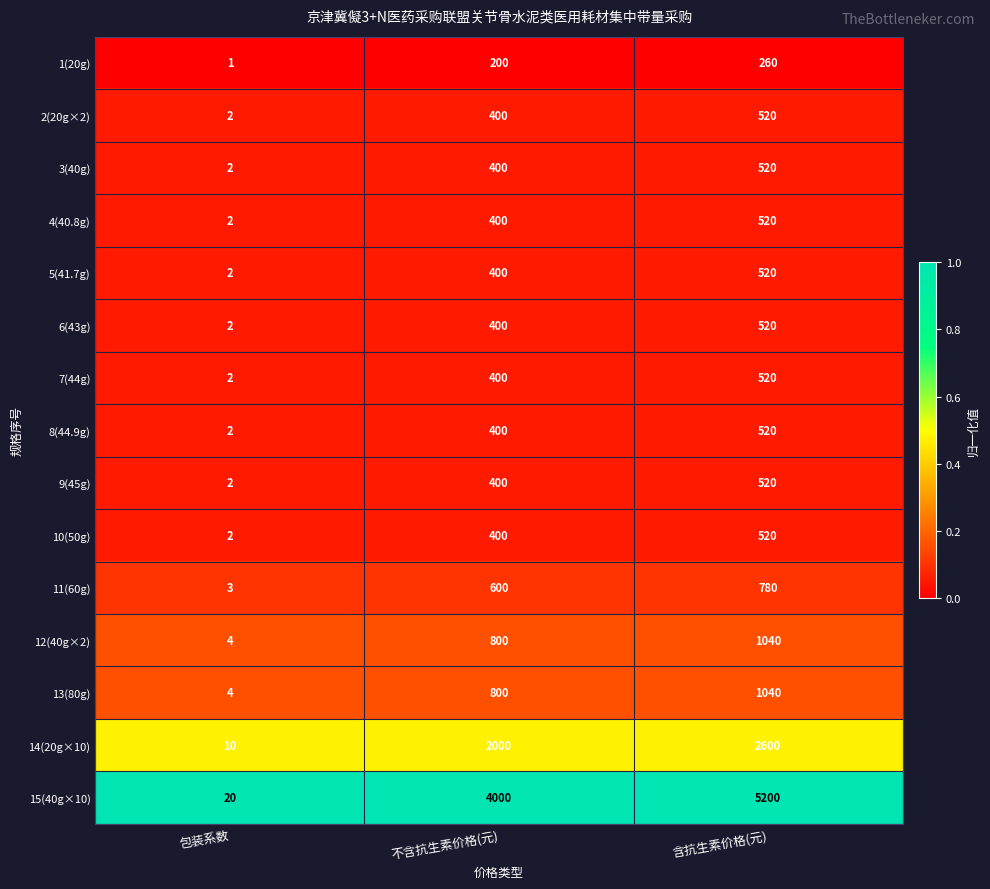

Is it true that 12(40g×2) equals 7 at 包装系数?

False